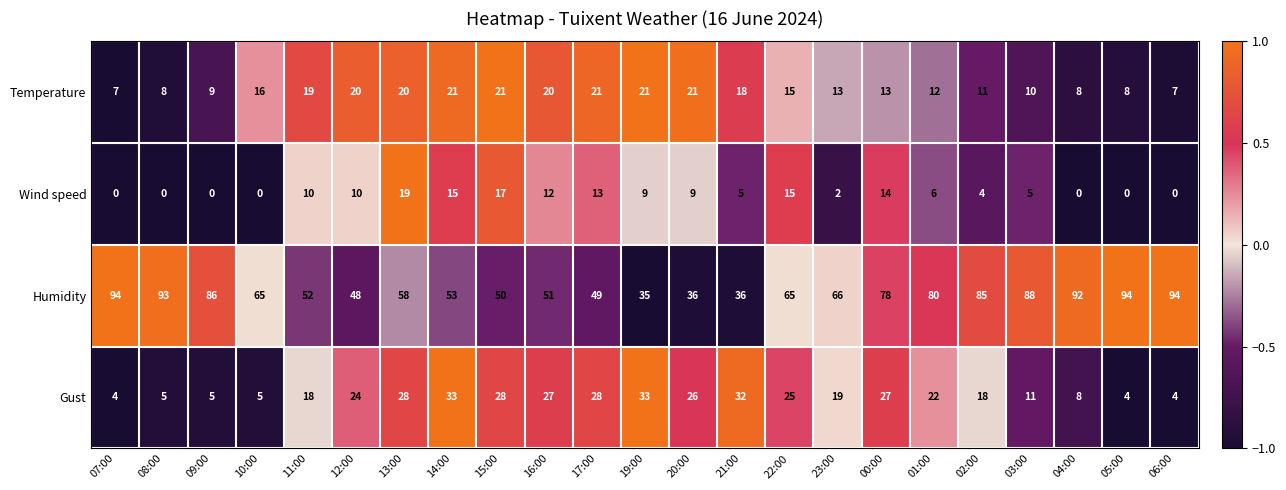

What is the greatest value displayed?

94